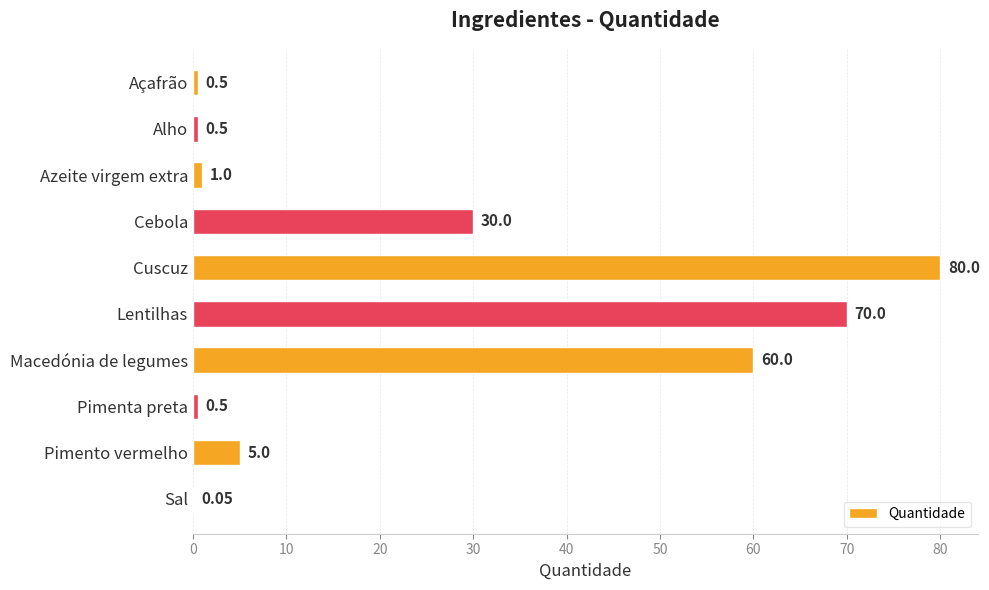

At which label is the value closest to 40?

Cebola